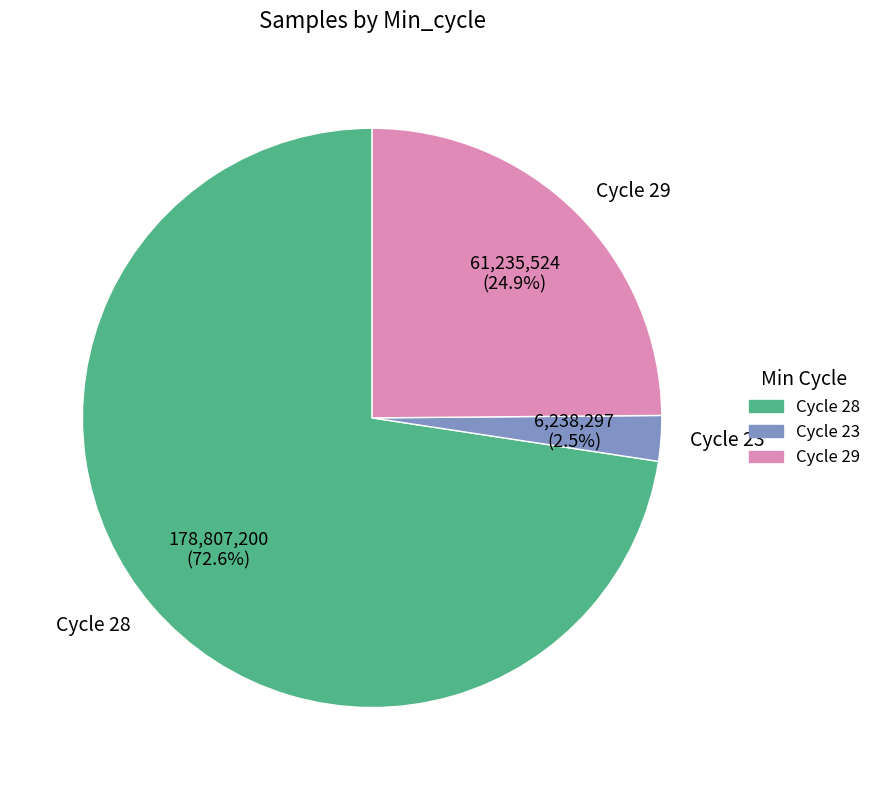

Between Cycle 23 and Cycle 29, which is larger?

Cycle 29